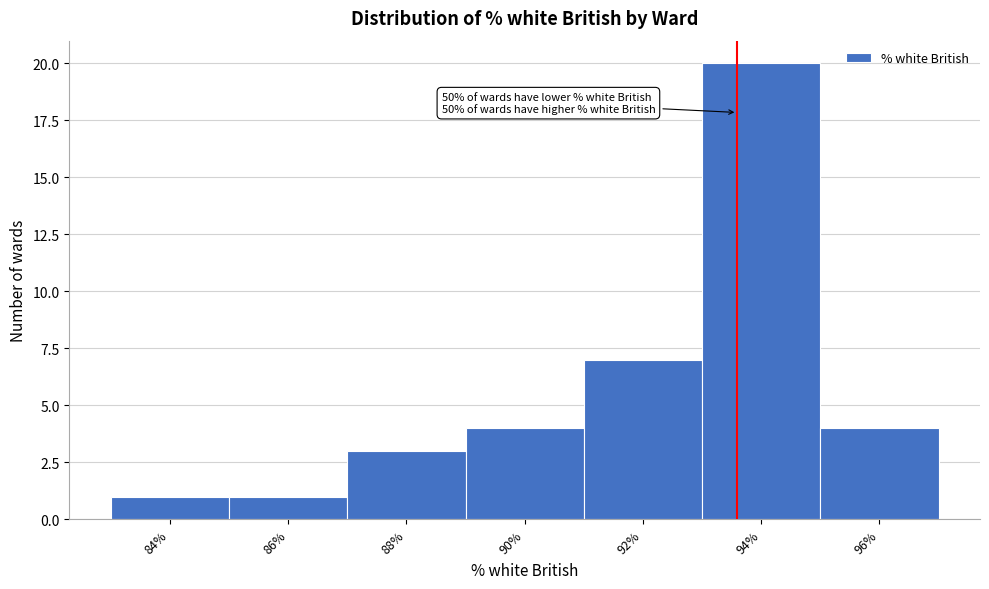

Reading left to right, what are all the values shown in this chart?

84%=1	86%=1	88%=3	90%=4	92%=7	94%=20	96%=4